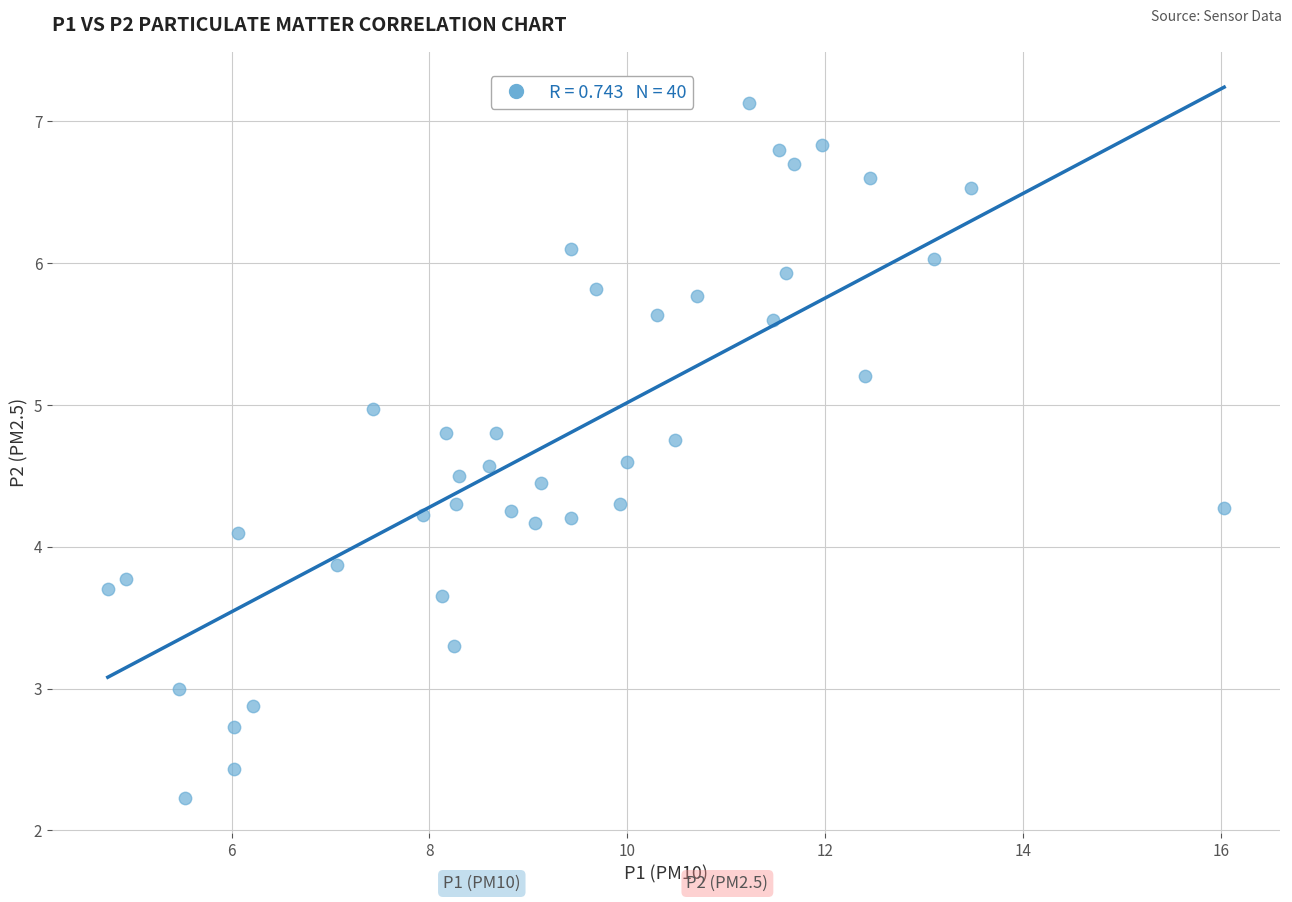

What is the range of Y values (max minus min)?

4.9